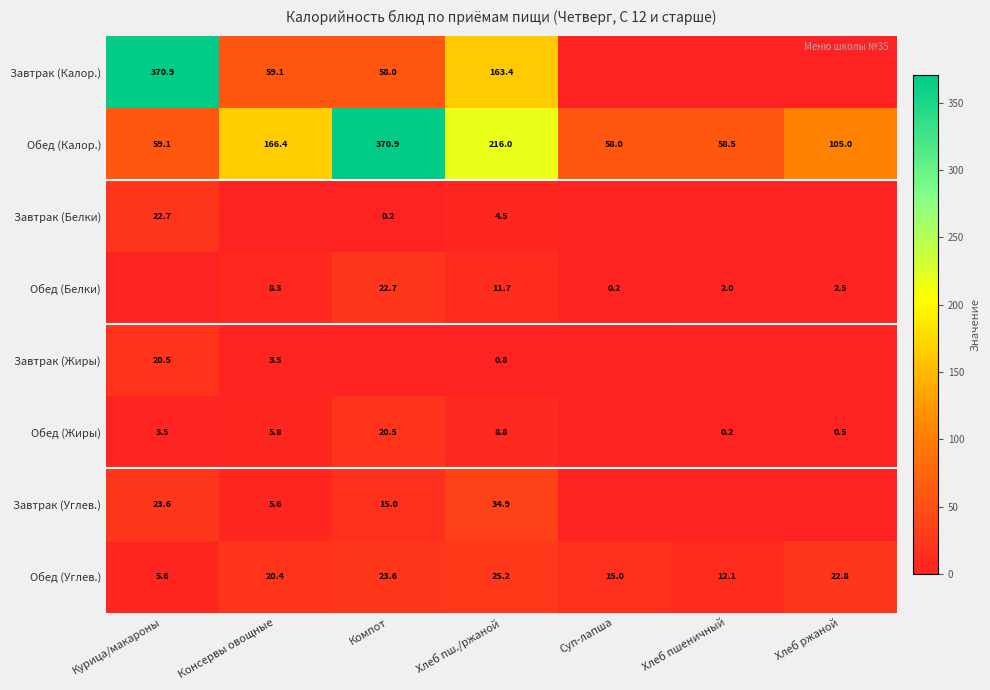

The value of Обед (Углев.) at Курица/макароны is 5.6. True or false?

True